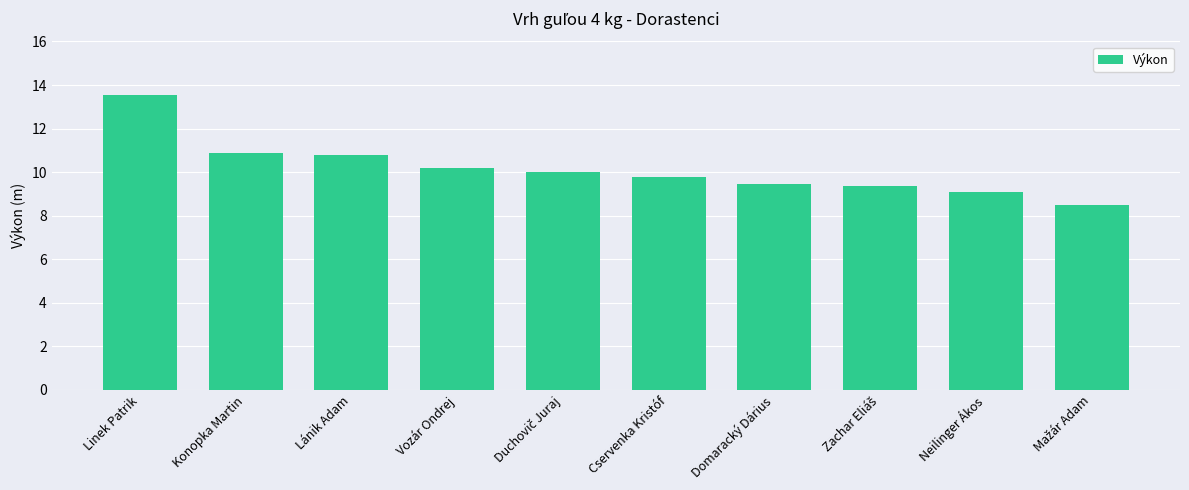

How many categories are shown in the chart?

10